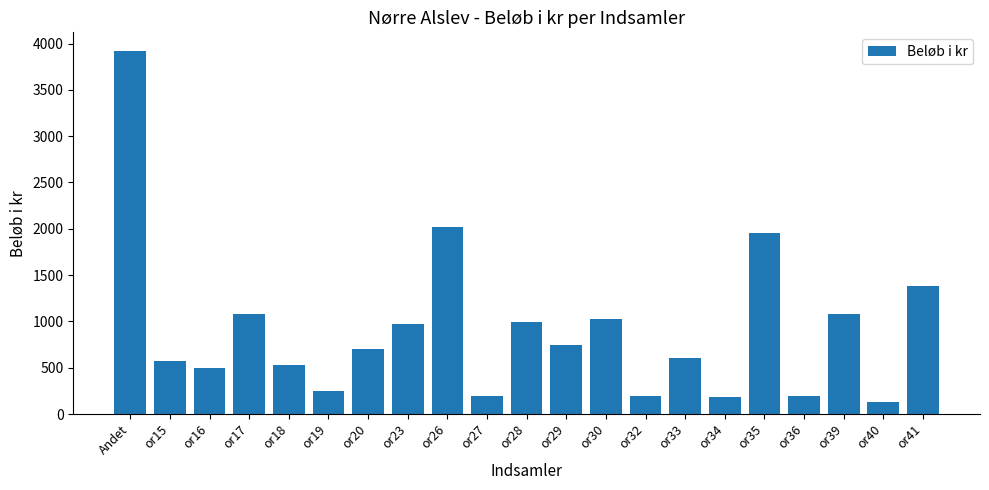

What is the difference between the second highest and second lowest values?

1835